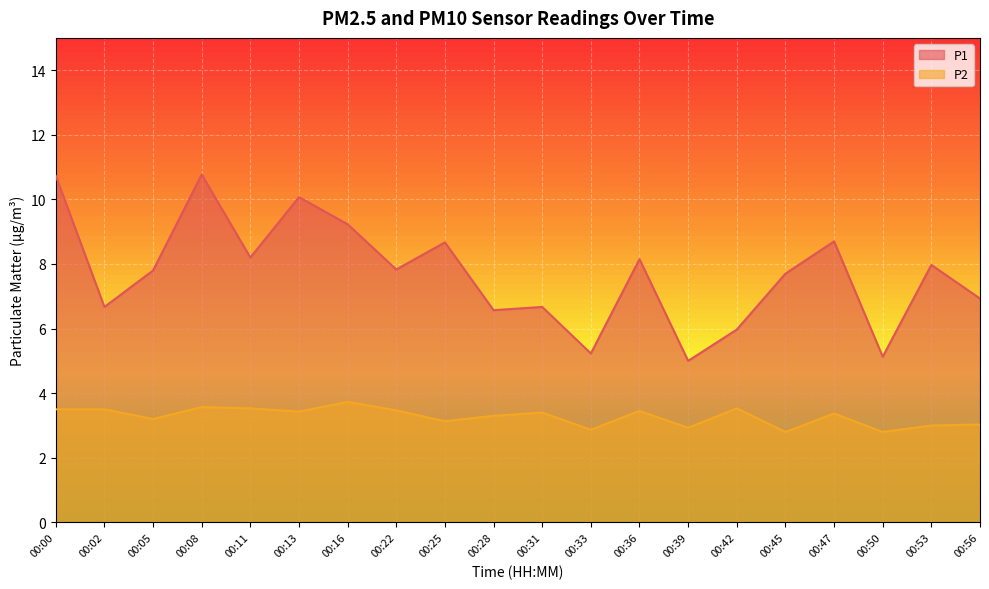

What is the sum of the P1 values at 00:05 and 00:25?

16.5